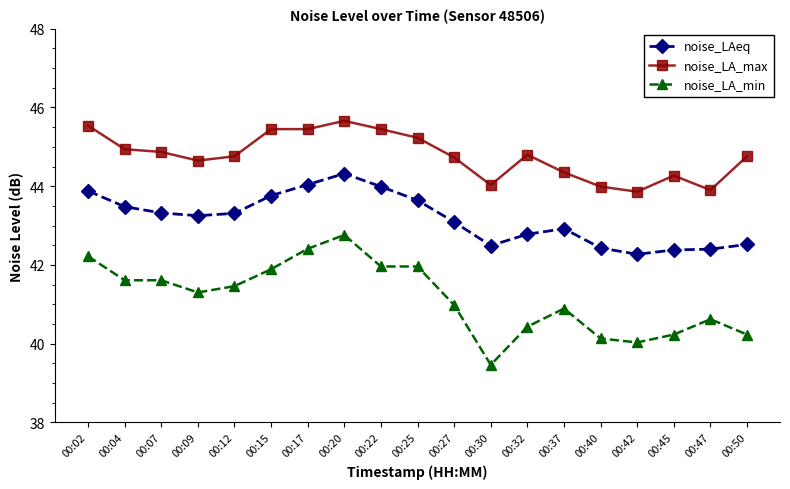

True or false: noise_LAeq and noise_LA_max intersect in this chart.

False